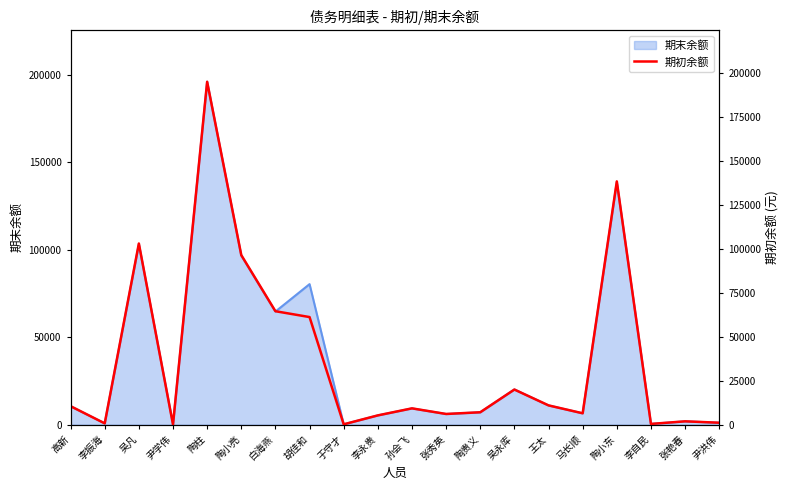

Approximately how many times larger is the value at 王太 compared to 高新?

1.0